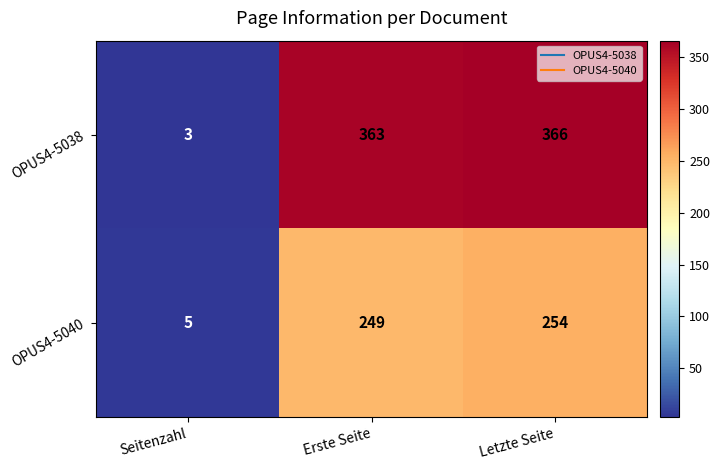

Which series has the largest range (max minus min)?

OPUS4-5038